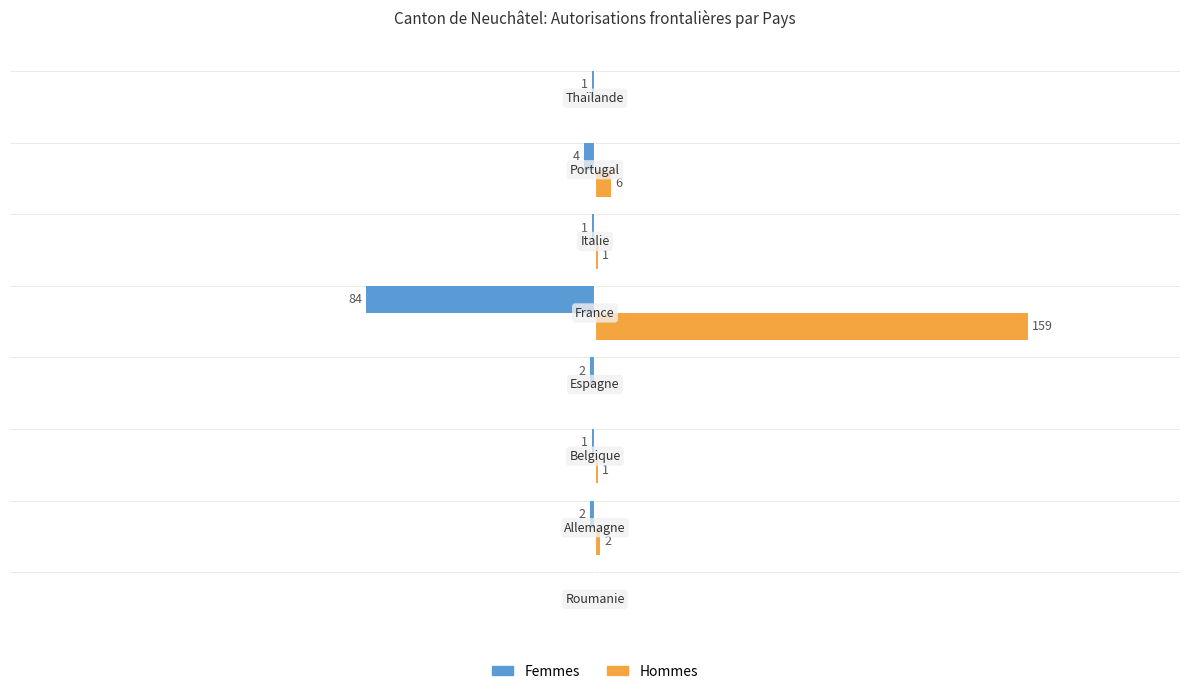

Which series has the largest total across all categories?

Hommes